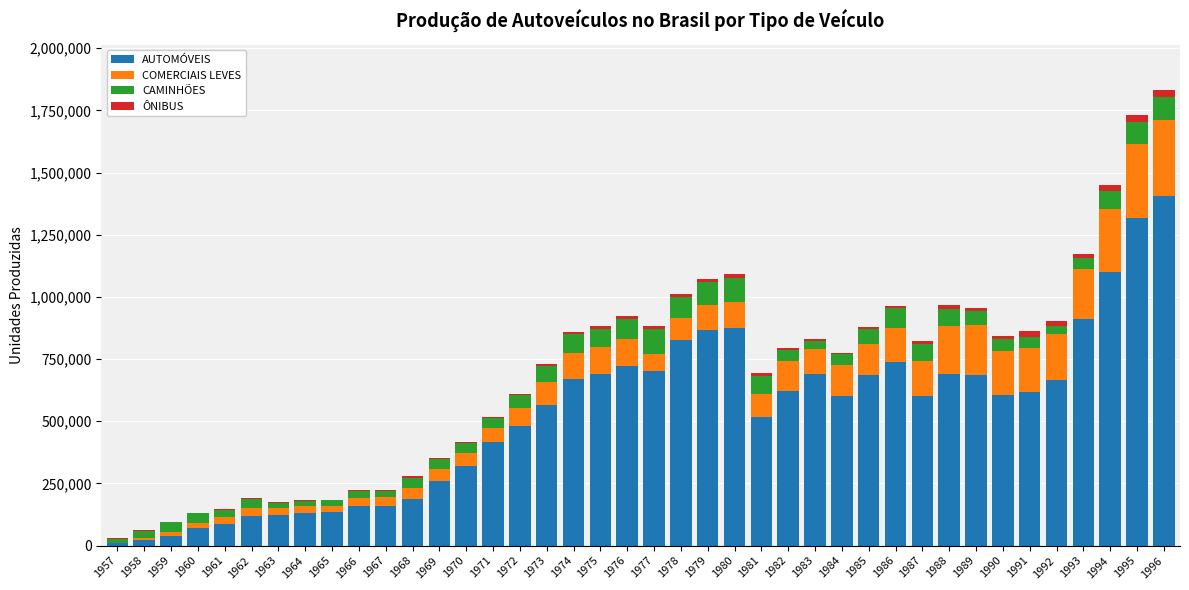

Count the number of categories in the chart.

40